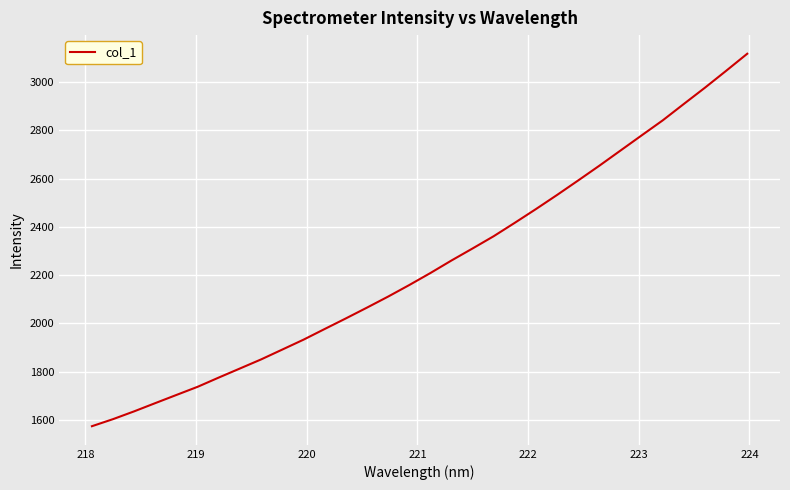

What is the greatest value displayed?

3118.0